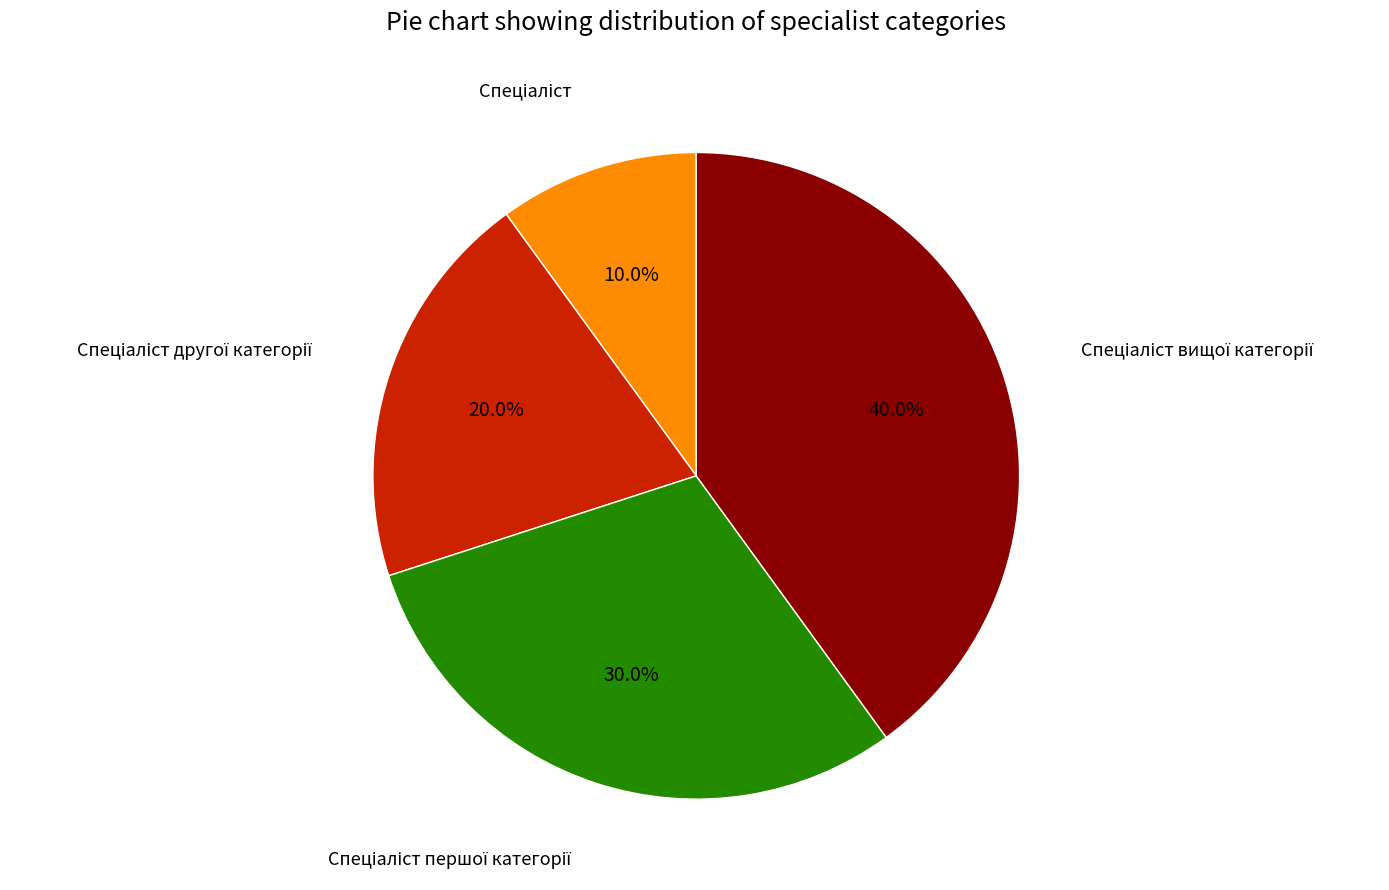

Does any single category account for the majority?

No